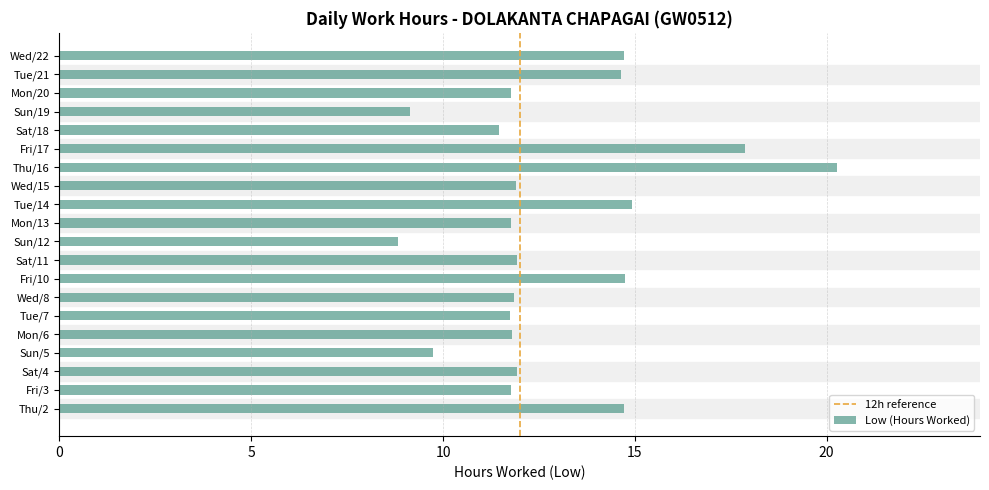

What is the approximate value at Fri/3?

11.8